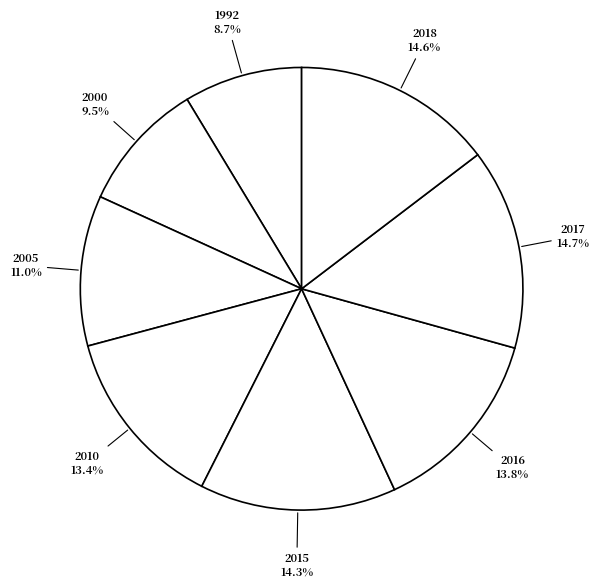

Count the number of slices in the pie.

8